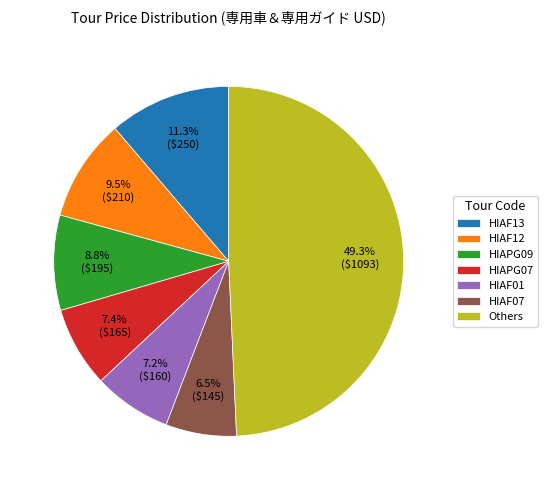

Does HIAF13 represent more than half of the total?

No